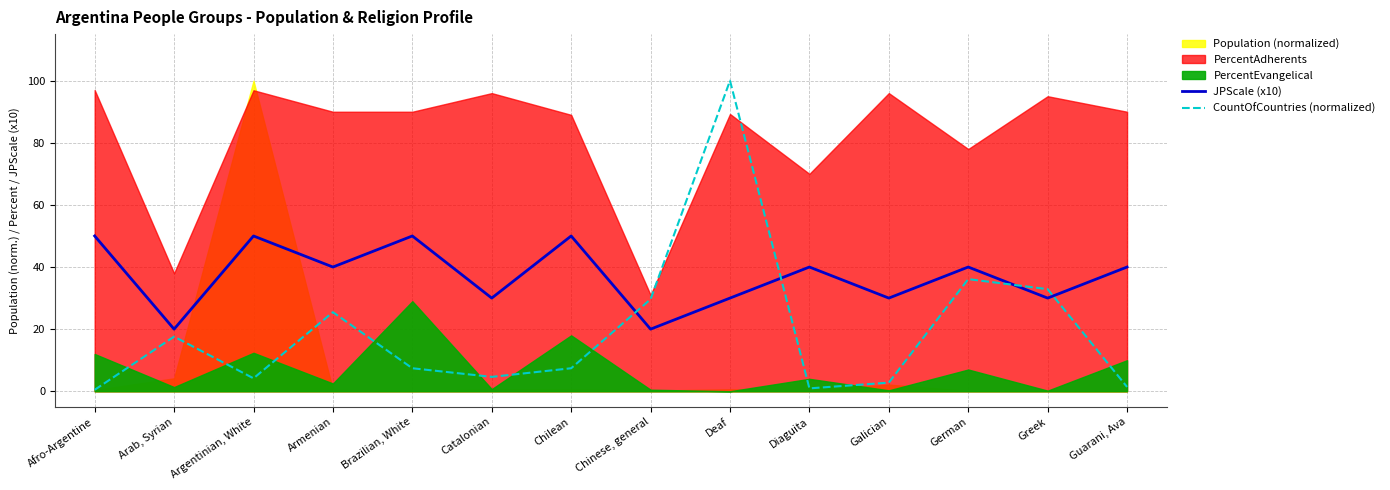

How many times do CountOfCountries (normalized) and JPScale (x10) cross each other?

4